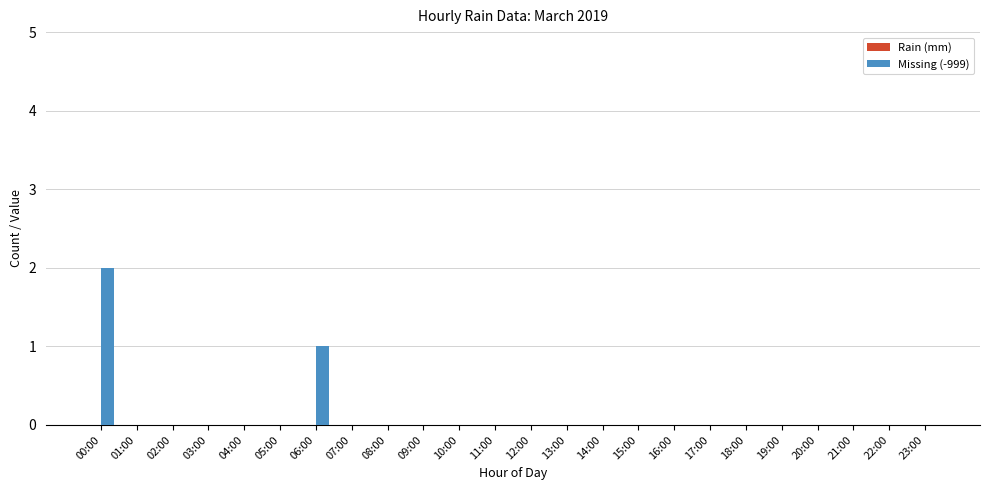

The value at 09:00 is 1. True or false?

False